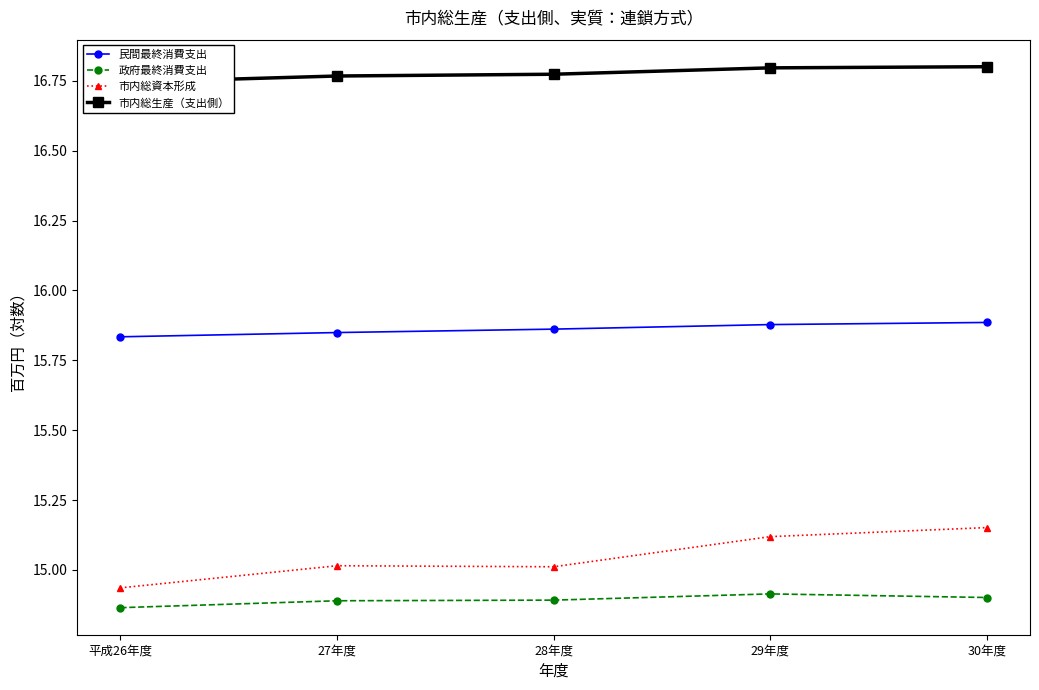

What is the minimum value for 市内総生産（支出側）?

16.7